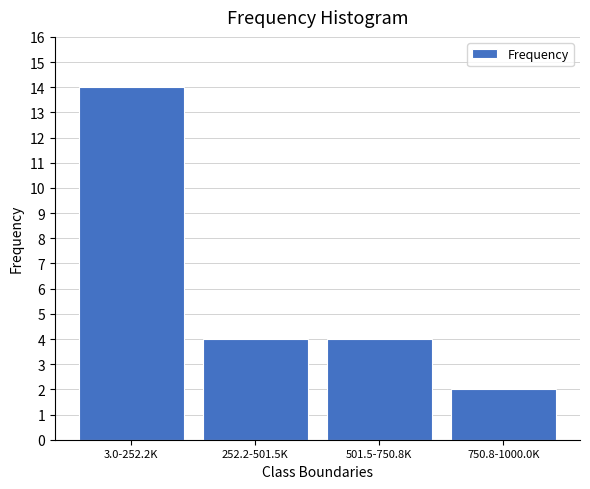

Reading left to right, list all the values displayed in this chart.

3.0-252.2K=14	252.2-501.5K=4	501.5-750.8K=4	750.8-1000.0K=2